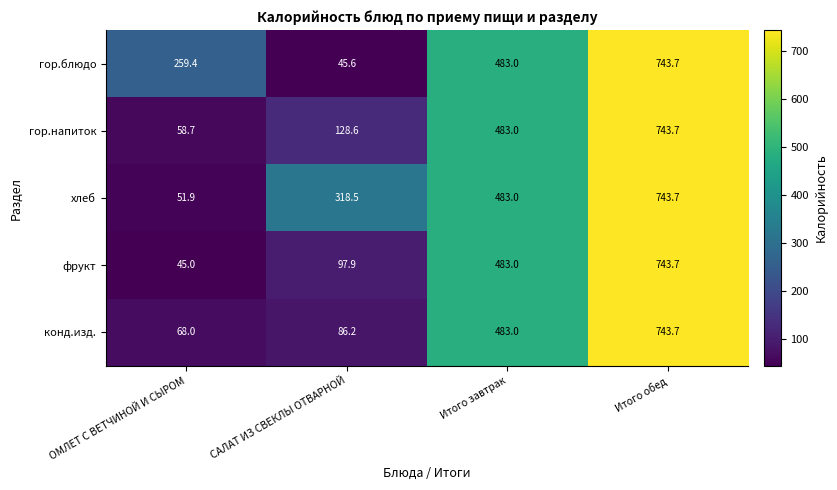

What is the difference between the гор.напиток values at Итого обед and САЛАТ ИЗ СВЕКЛЫ ОТВАРНОЙ?

615.1